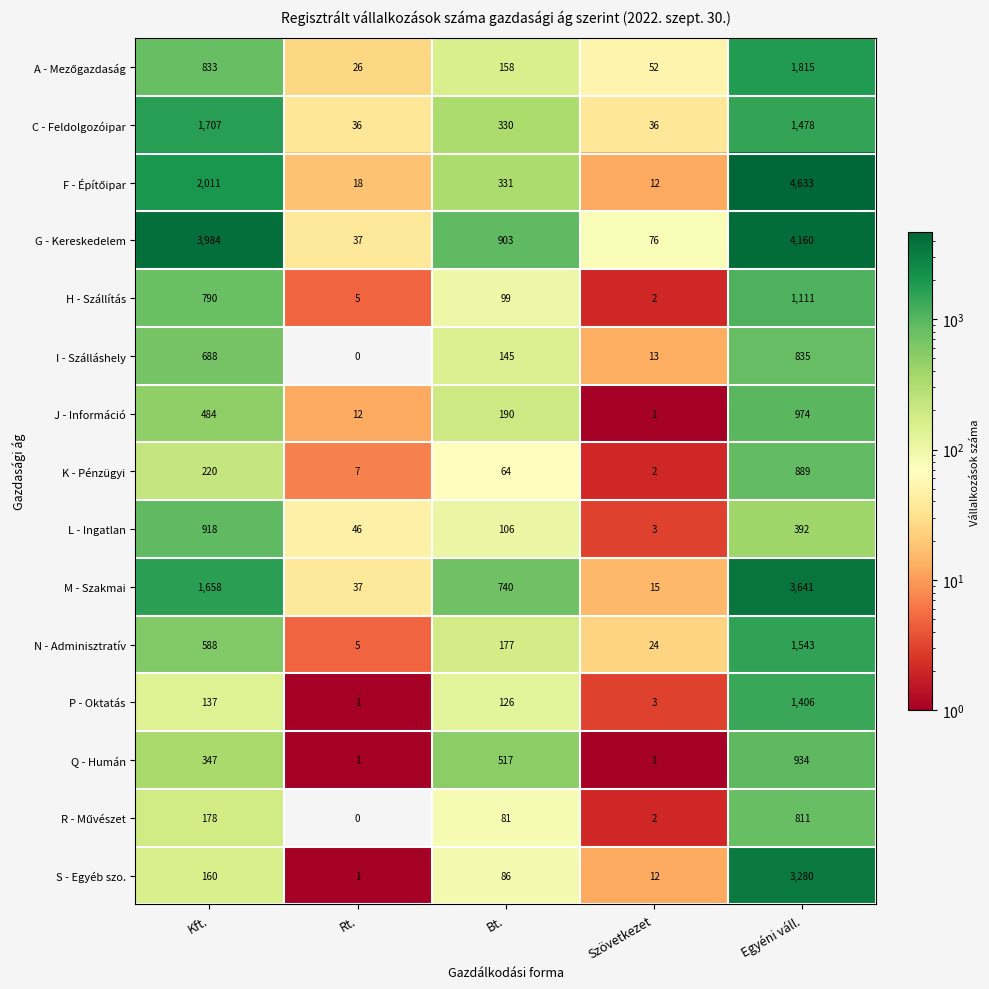

What value does the N - Adminisztratív series have at Bt., to the nearest 100?

200